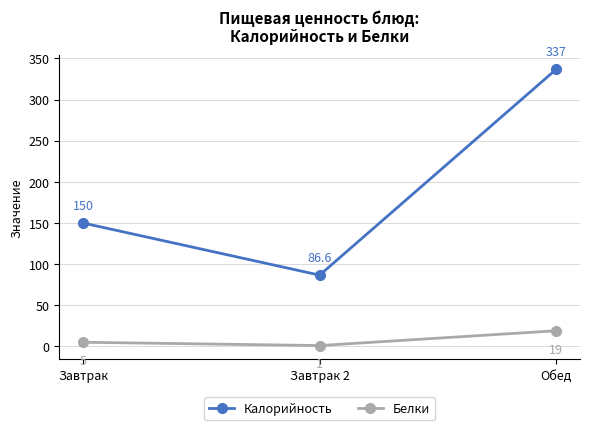

Which series has the largest range (max minus min)?

Калорийность